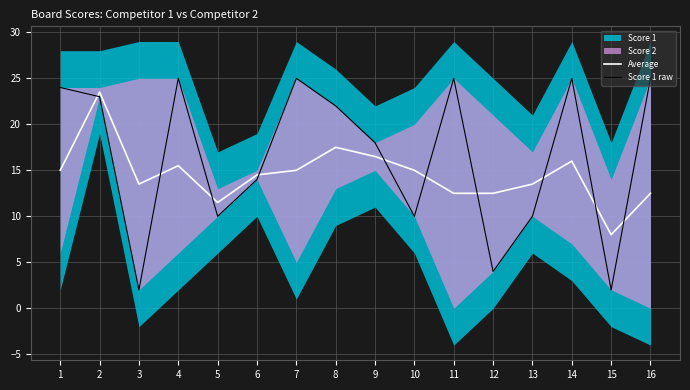

Where does the Score 1 raw series first go above 22?

1